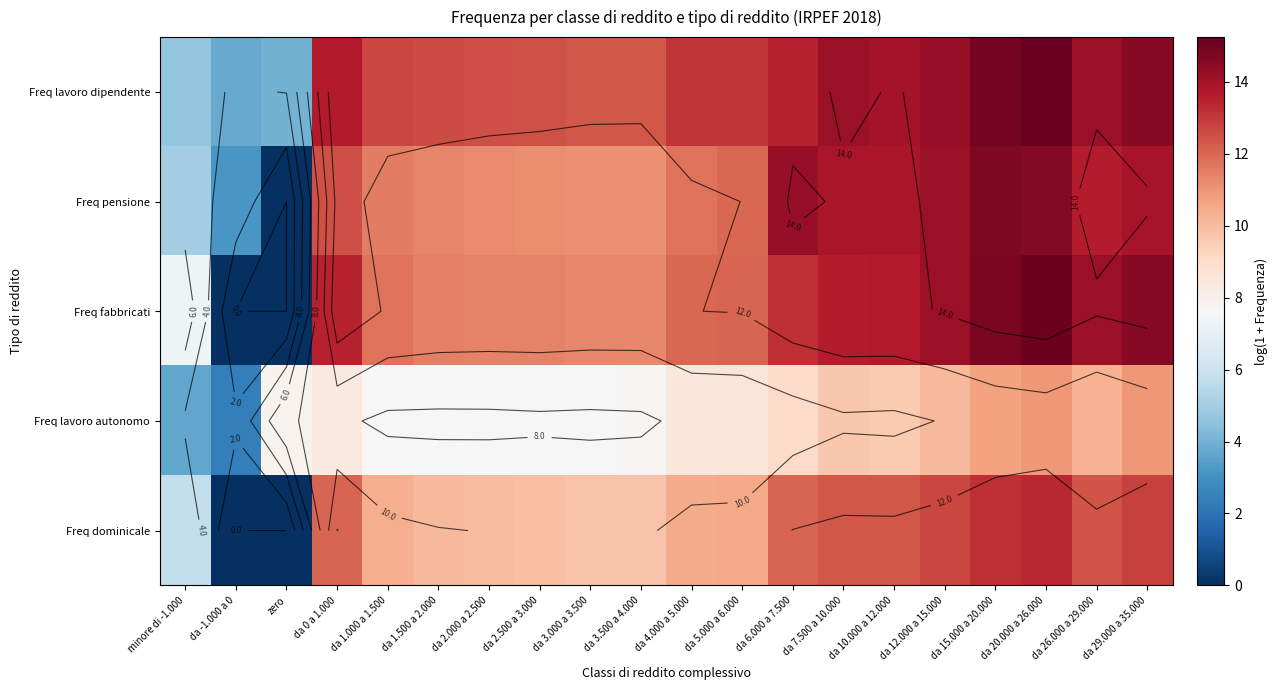

What value does the Freq lavoro dipendente series have at zero?

4.0